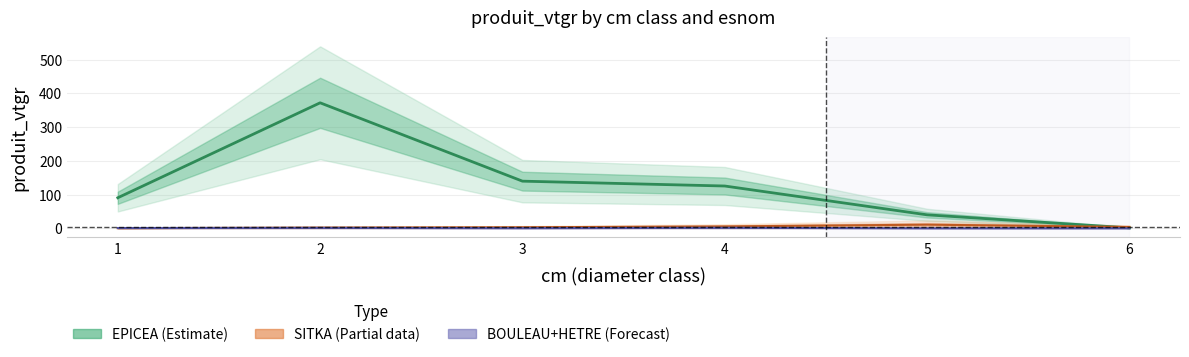

After their last crossing, which series has the higher values: SITKA or EPICEA?

SITKA